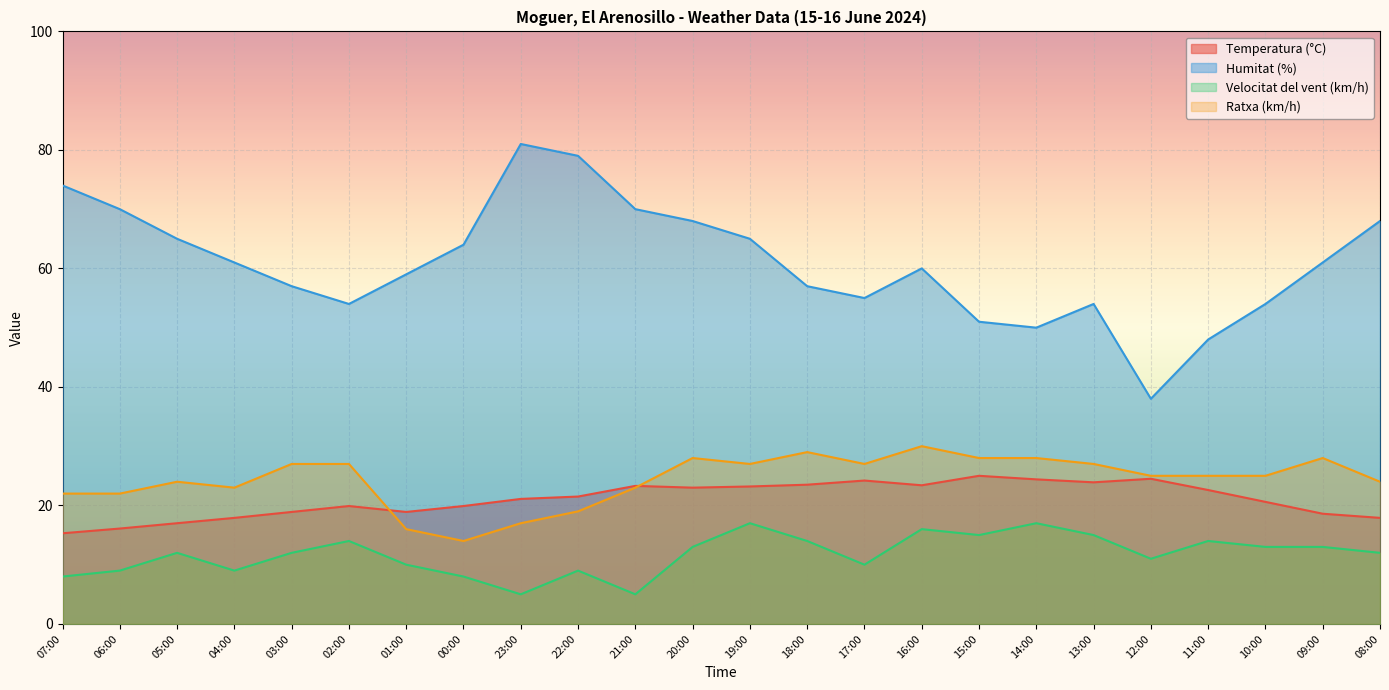

Reading left to right, transcribe all the data shown in this chart.

Temperatura (°C): 15.3	16.1	17.0	17.9	18.9	19.9	18.9	19.9	21.1	21.5	23.3	23.0	23.2	23.5	24.2	23.4	25.0	24.4	23.9	24.5	22.6	20.6	18.6	17.9
Humitat (%): 74.0	70.0	65.0	61.0	57.0	54.0	59.0	64.0	81.0	79.0	70.0	68.0	65.0	57.0	55.0	60.0	51.0	50.0	54.0	38.0	48.0	54.0	61.0	68.0
Velocitat del vent (km/h): 8.0	9.0	12.0	9.0	12.0	14.0	10.0	8.0	5.0	9.0	5.0	13.0	17.0	14.0	10.0	16.0	15.0	17.0	15.0	11.0	14.0	13.0	13.0	12.0
Ratxa (km/h): 22.0	22.0	24.0	23.0	27.0	27.0	16.0	14.0	17.0	19.0	23.0	28.0	27.0	29.0	27.0	30.0	28.0	28.0	27.0	25.0	25.0	25.0	28.0	24.0